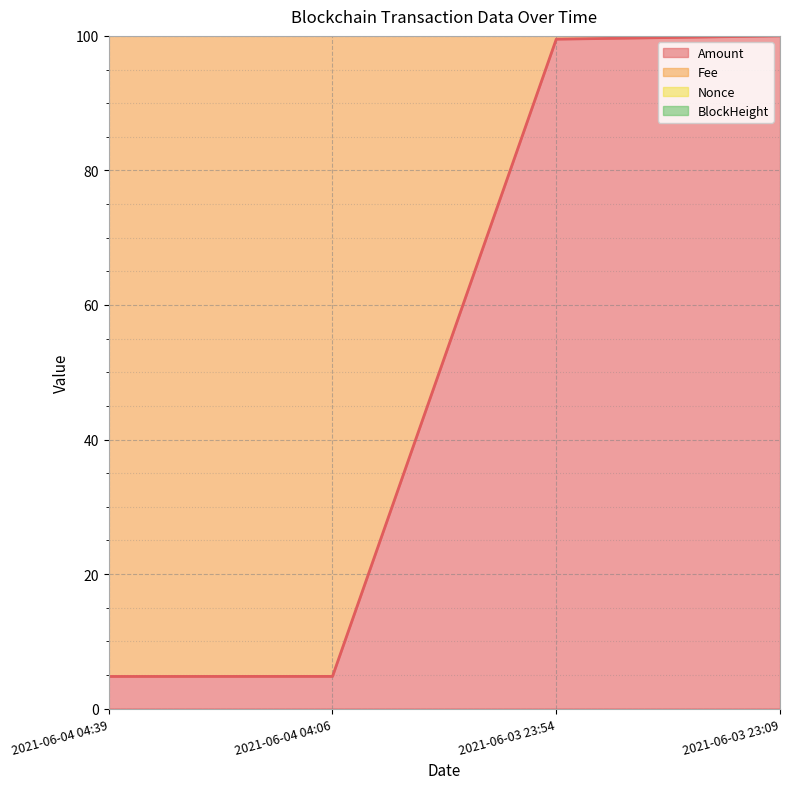

The value of BlockHeight at 2021-06-03 23:54 is 199.5. True or false?

True